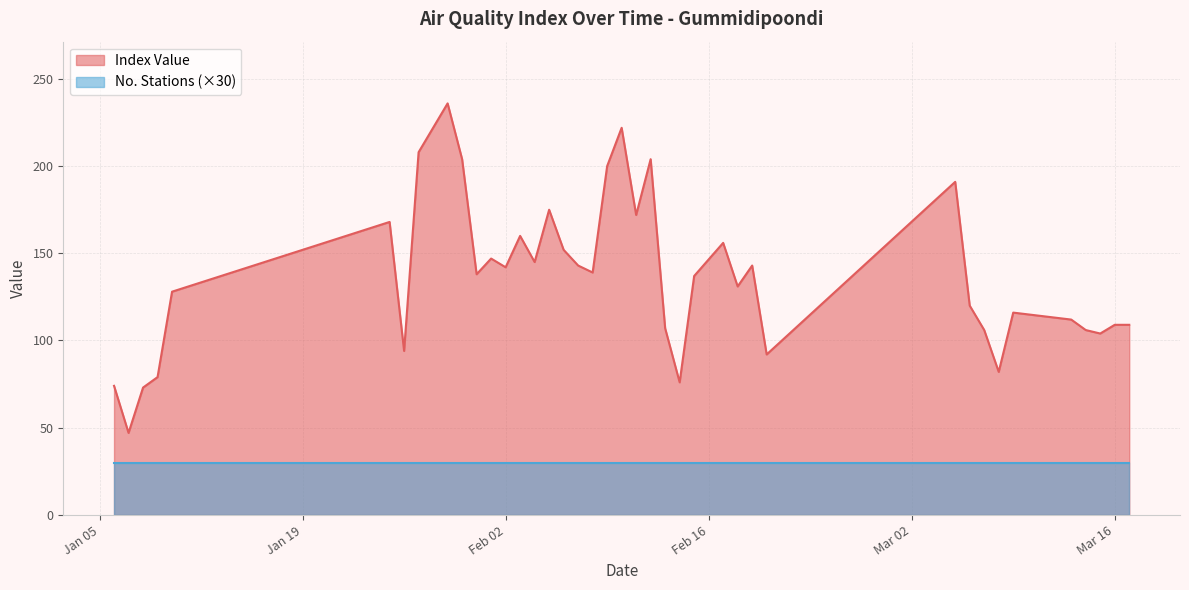

What is the smallest value displayed?

30